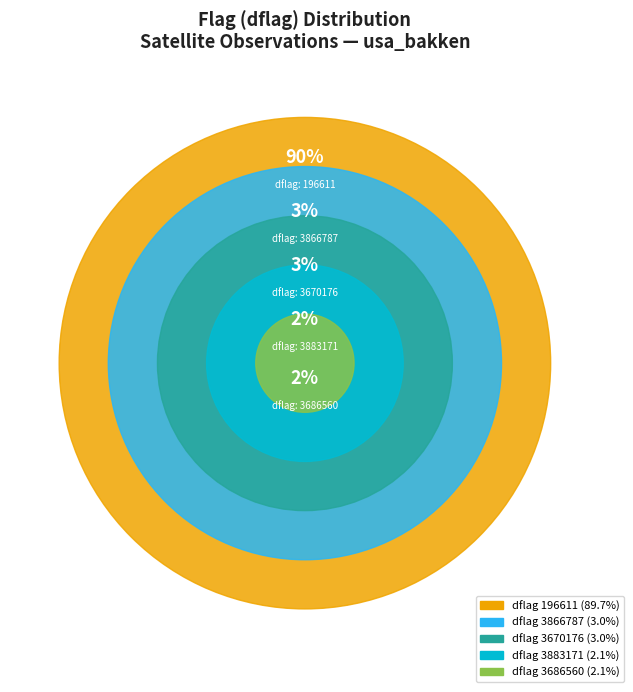

Is it true that 3866787 is 12% of the pie?

False